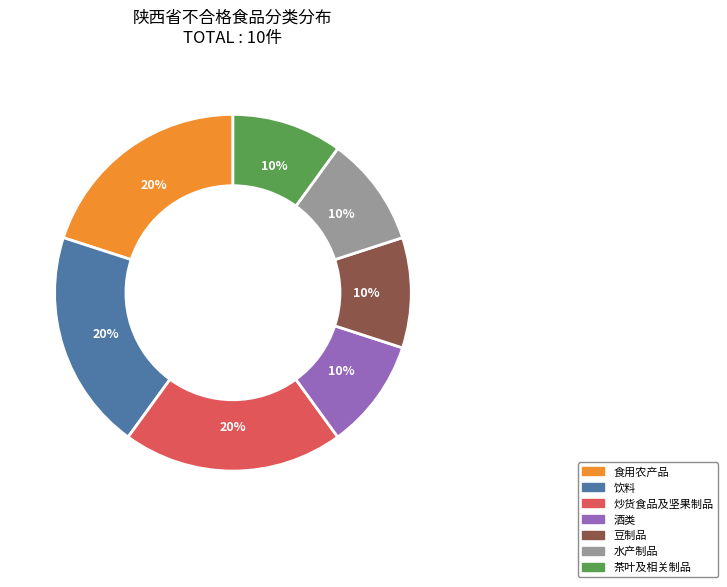

Is there any slice that represents more than half of the pie?

No